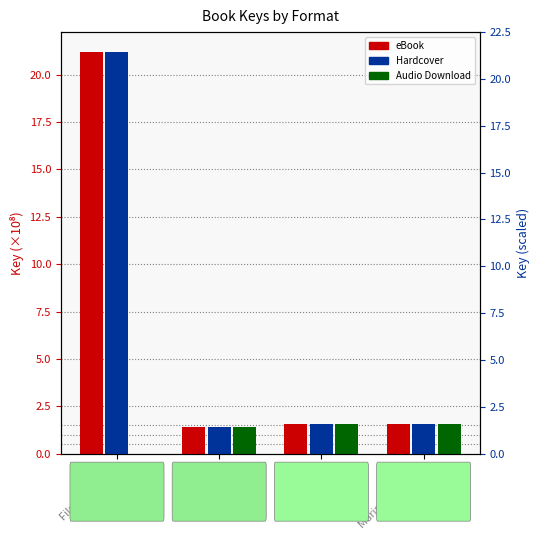

Between Curator and Marine Biologist, which series saw the biggest shift?

eBook